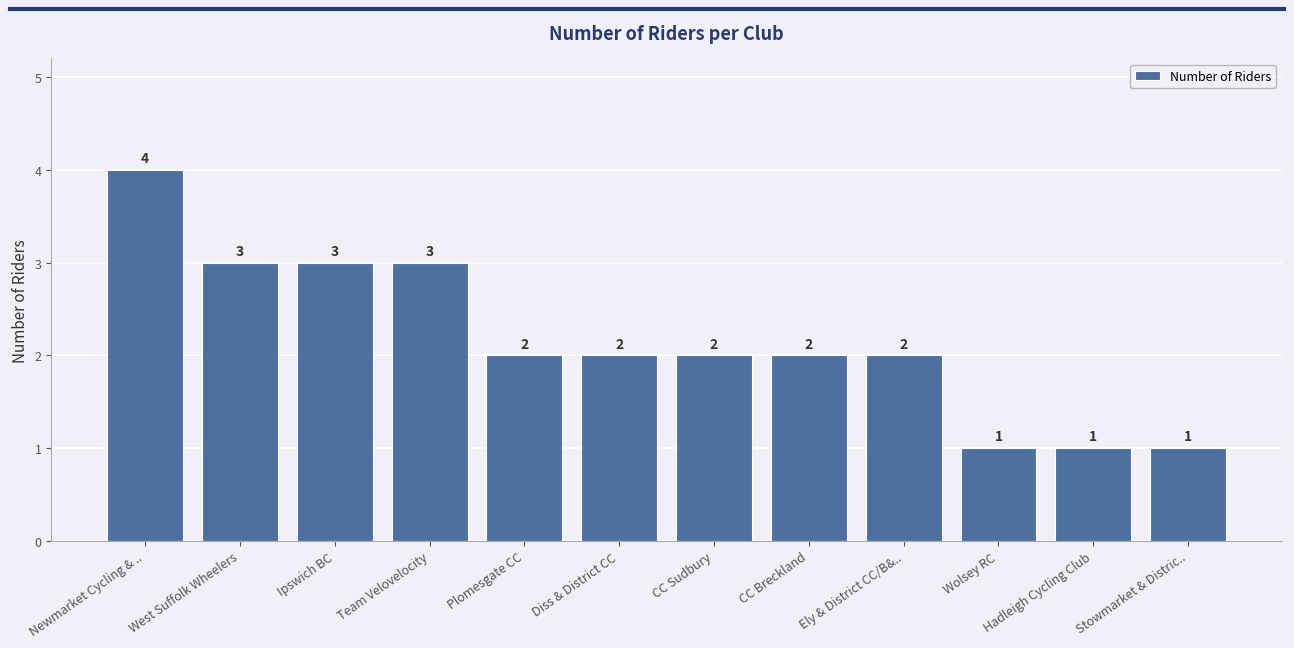

What position from the left is CC Sudbury?

7